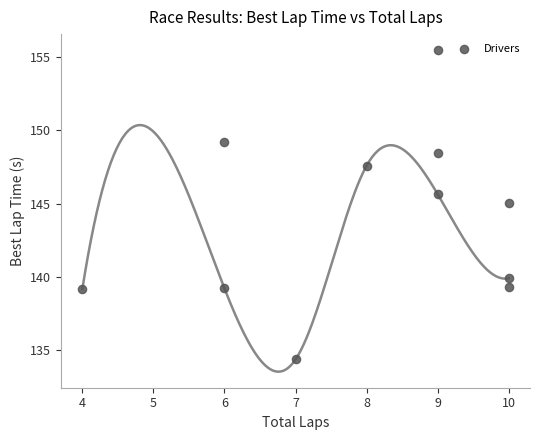

What Y value in the scatter plot is closest to 144?

145.1